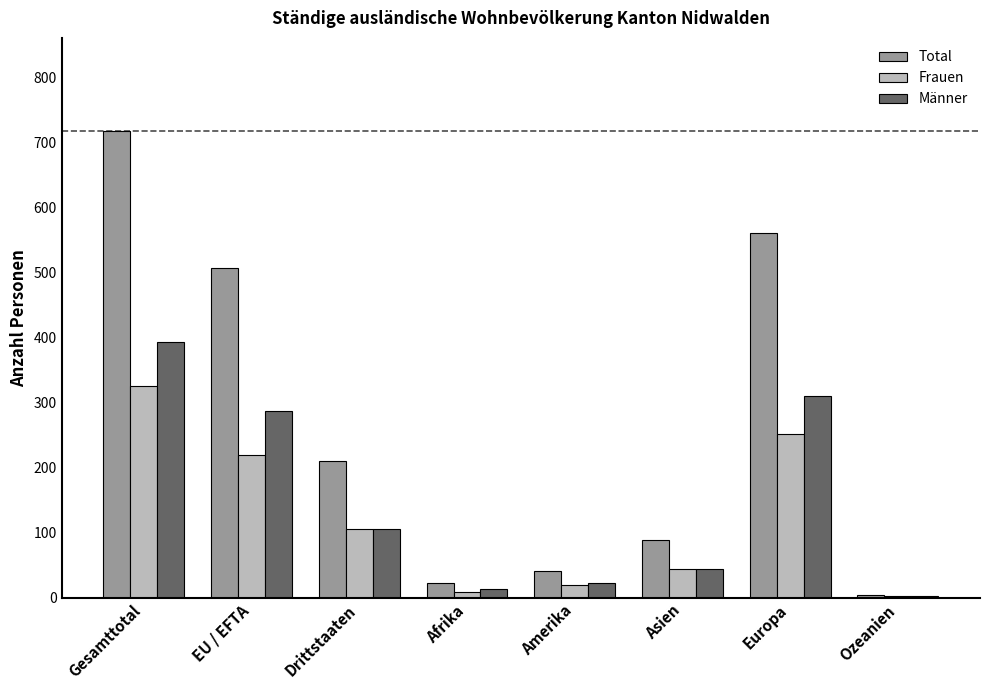

At which label does Männer reach its peak?

Gesamttotal